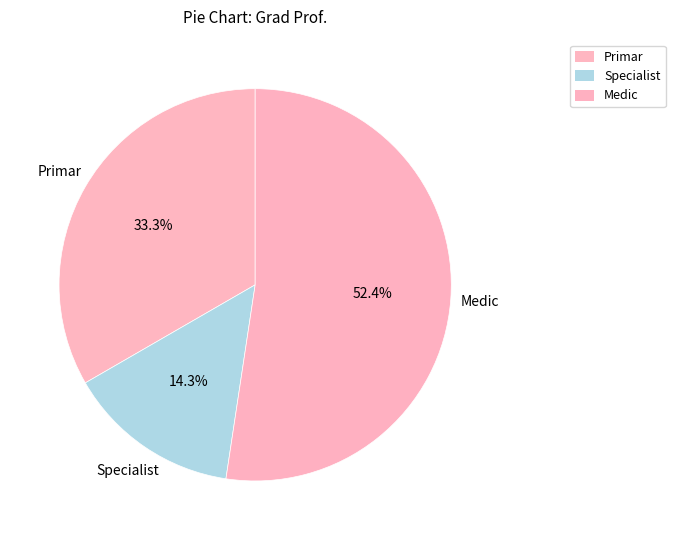

How many segments does this pie chart have?

3